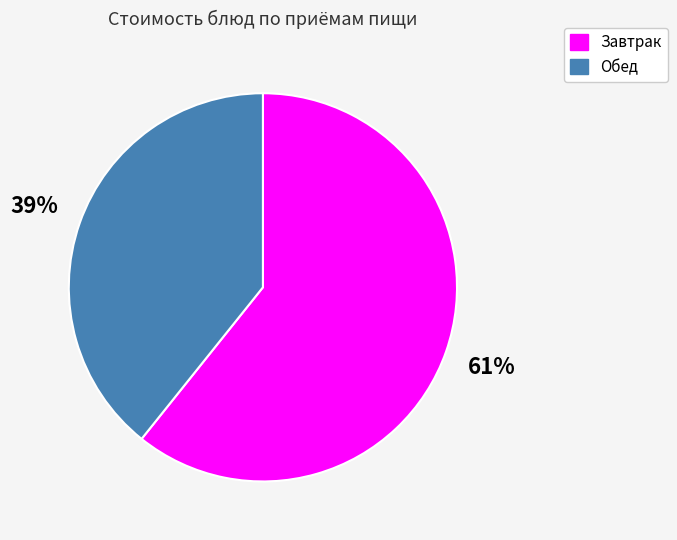

Which slice is the smallest?

Обед